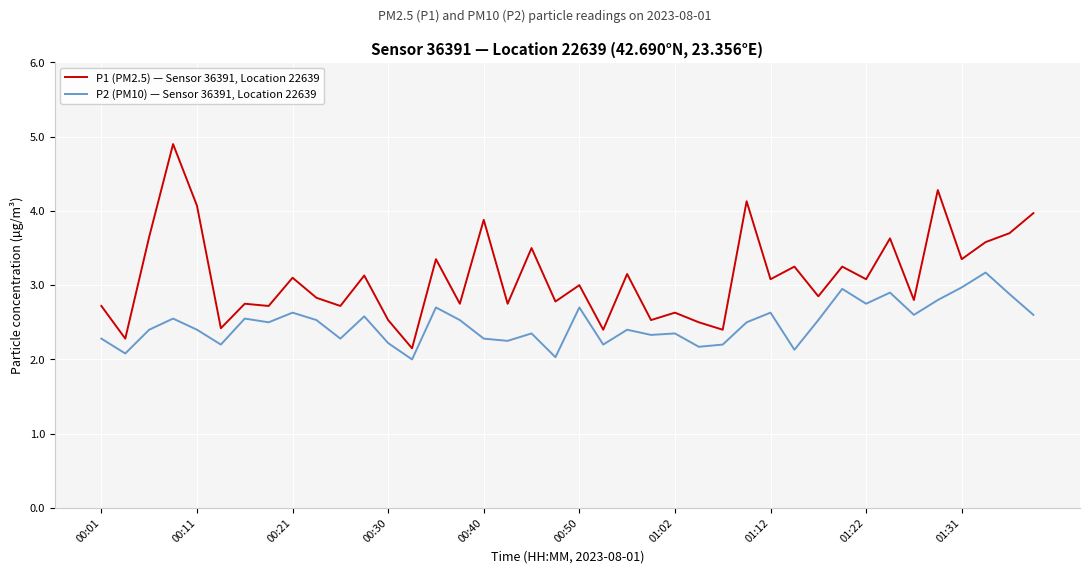

True or false: P2 (PM10) — Sensor 36391, Location 22639 and P1 (PM2.5) — Sensor 36391, Location 22639 intersect in this chart.

False